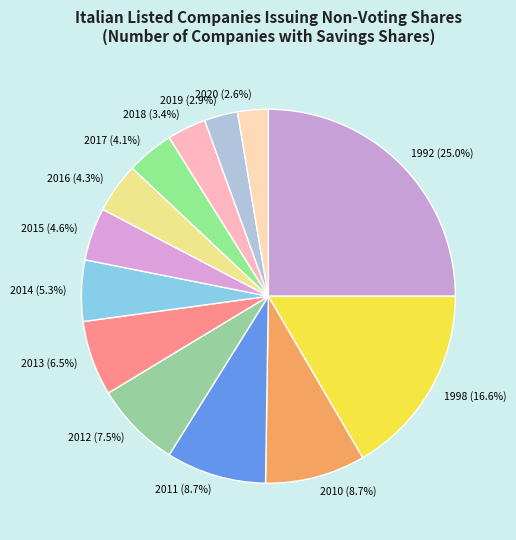

To the nearest percent, what portion does 1998 represent?

17%